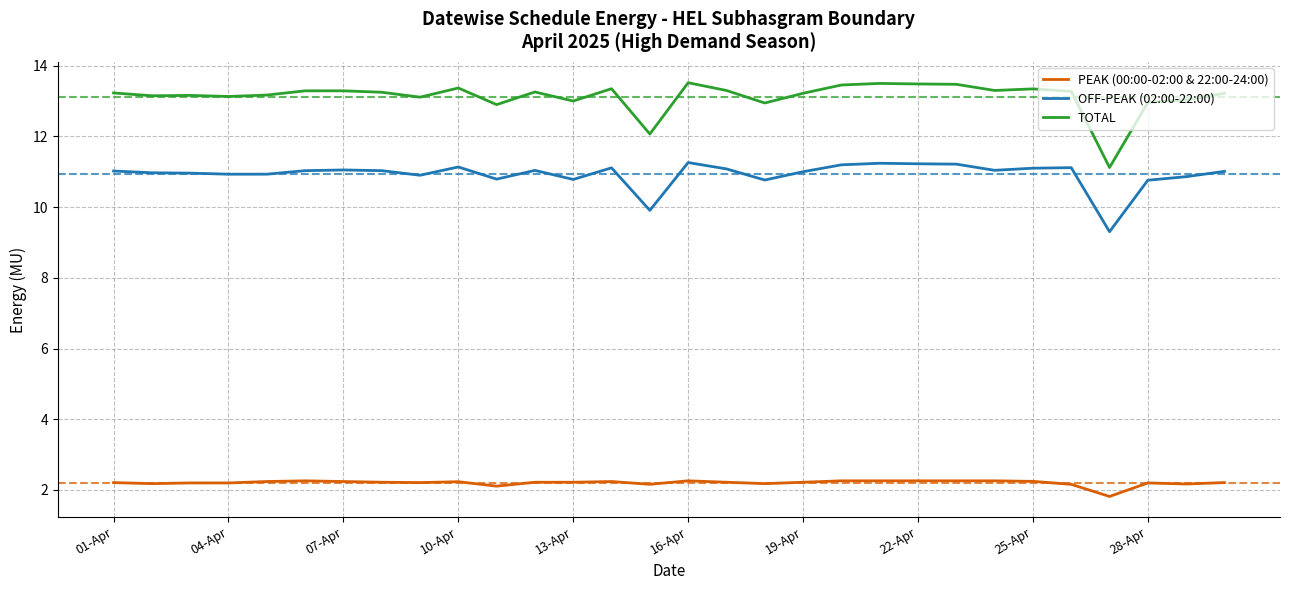

Which series has the largest total across all categories?

TOTAL